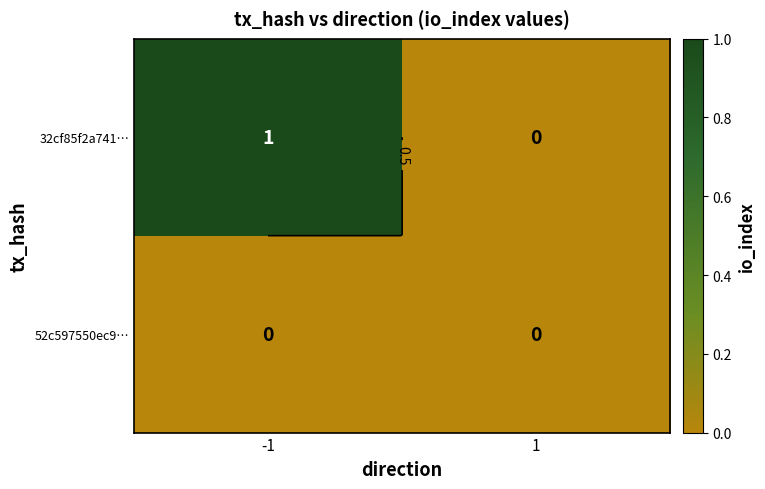

What is the greatest value displayed?

1